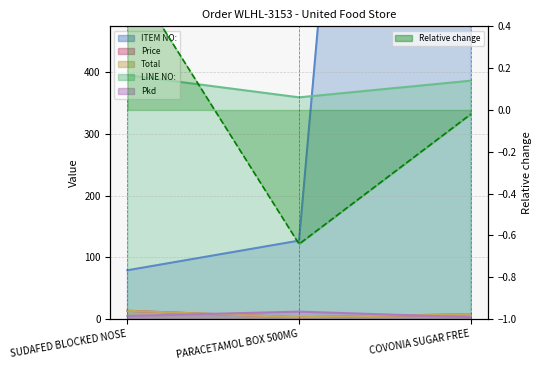

How many lines are shown in the chart?

5